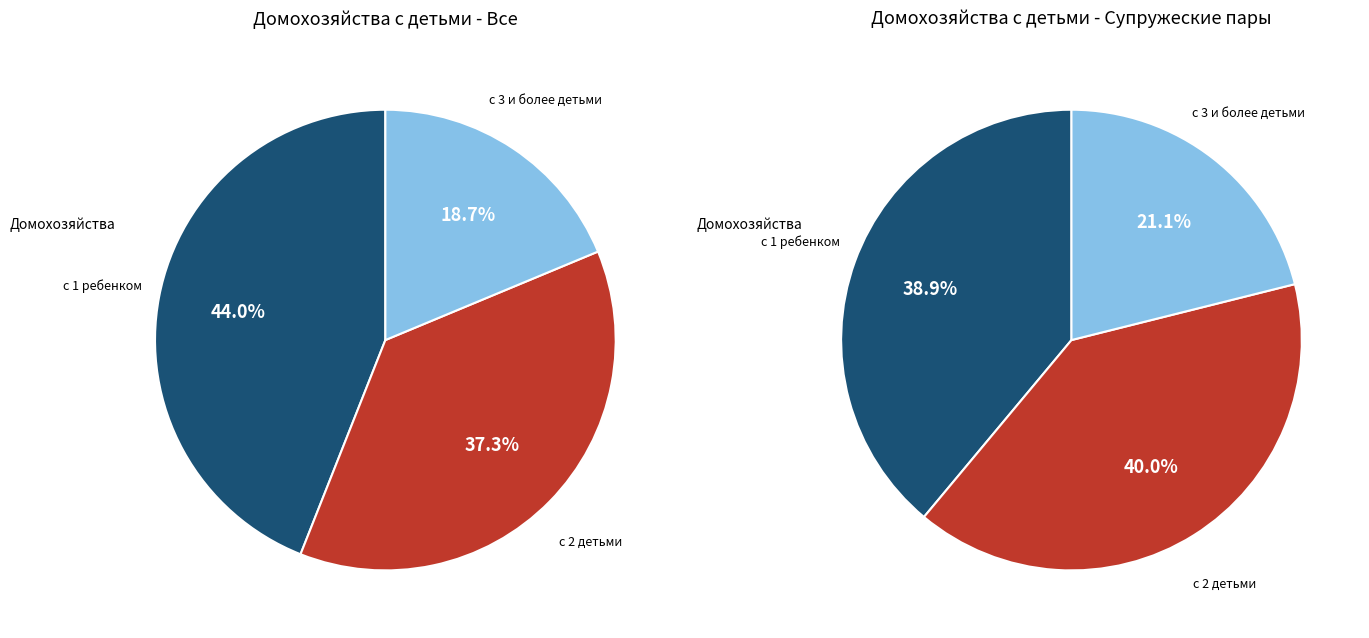

How many slices are in this pie chart?

3